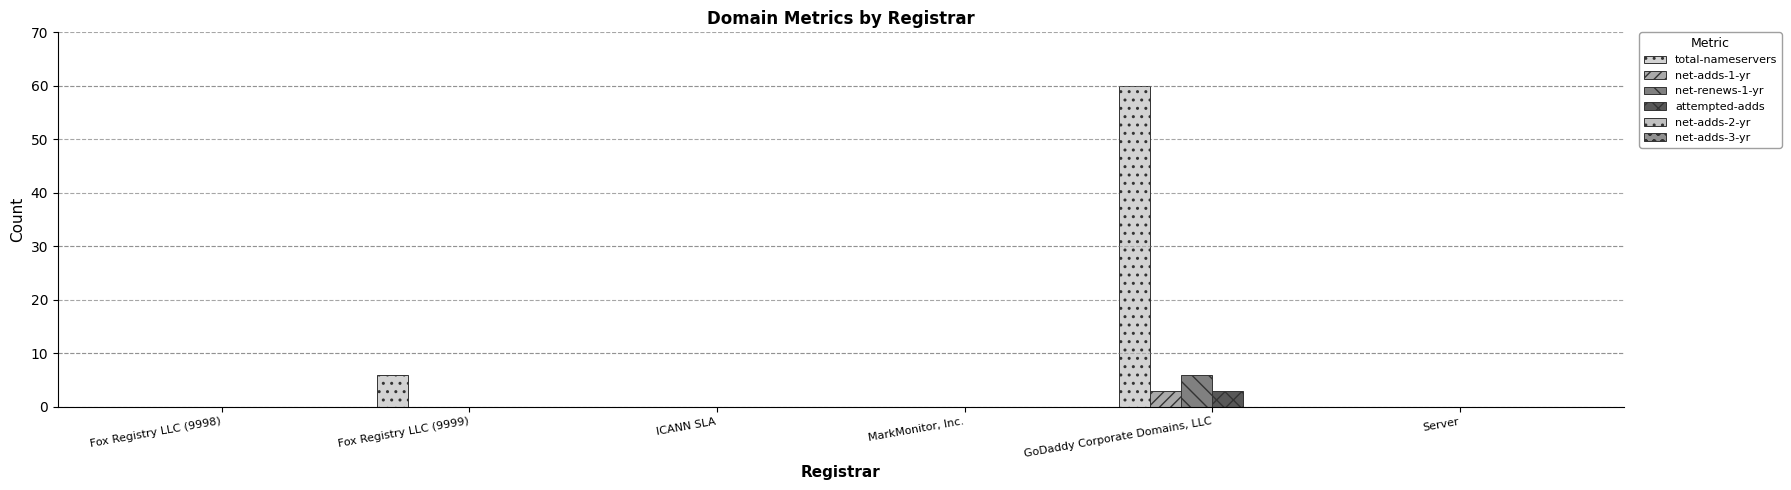

What position from the left is Server?

6